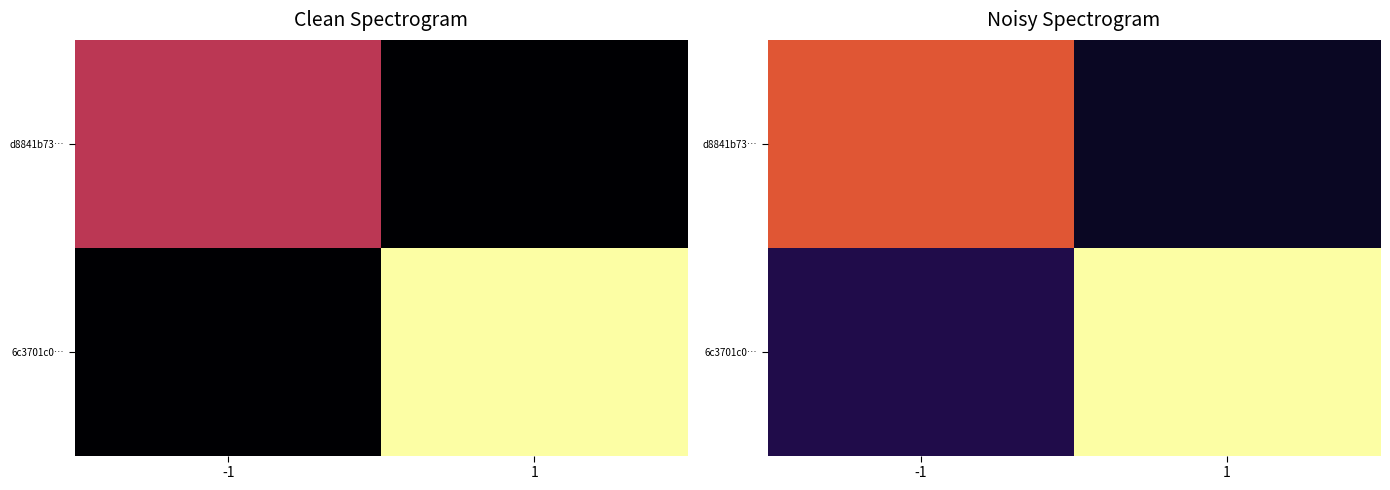

Rank the series by their maximum value, from lowest to highest.

d8841b73…, 6c3701c0…